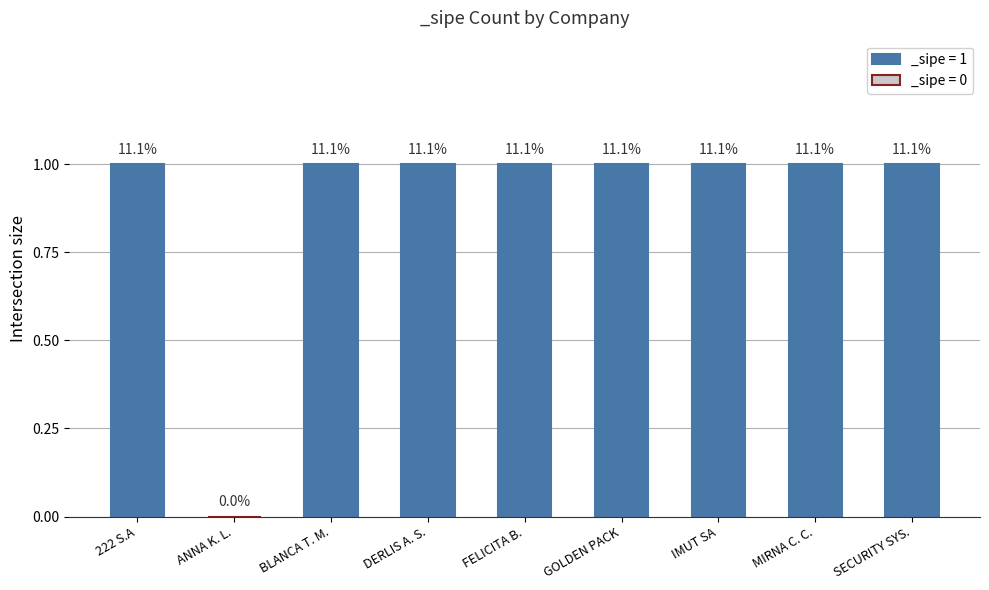

Reading left to right, extract all data points from this chart.

1	0	1	1	1	1	1	1	1